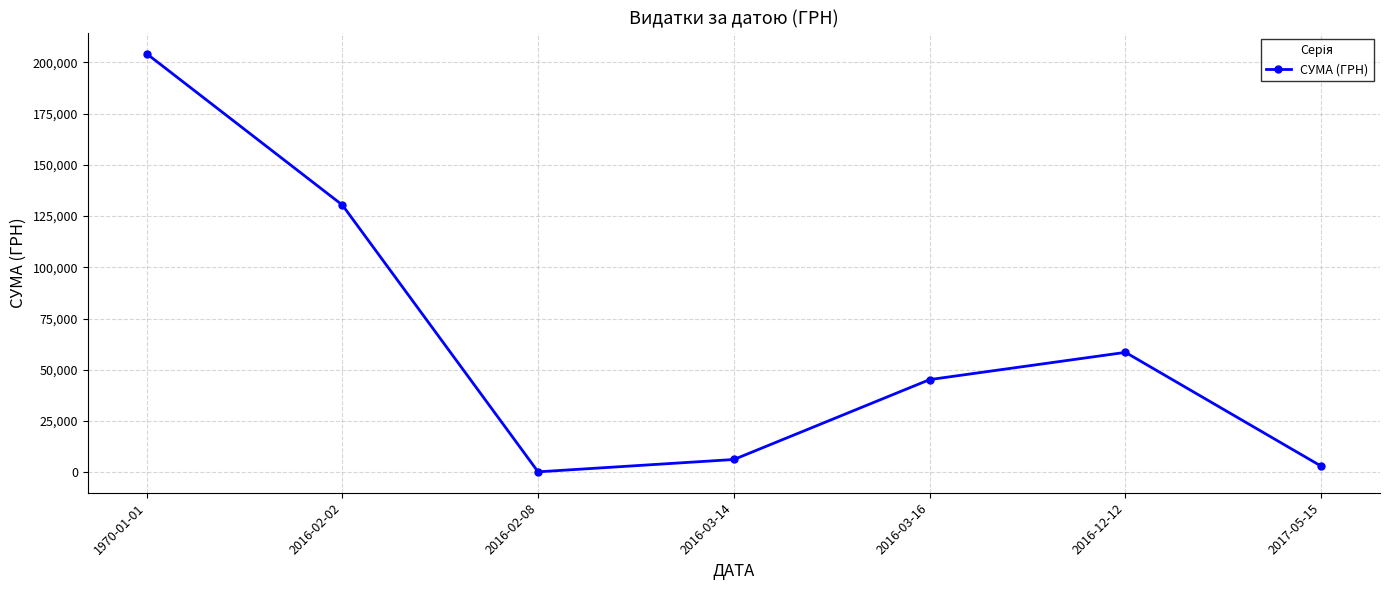

At which category does the data reach its first local peak?

2016-12-12